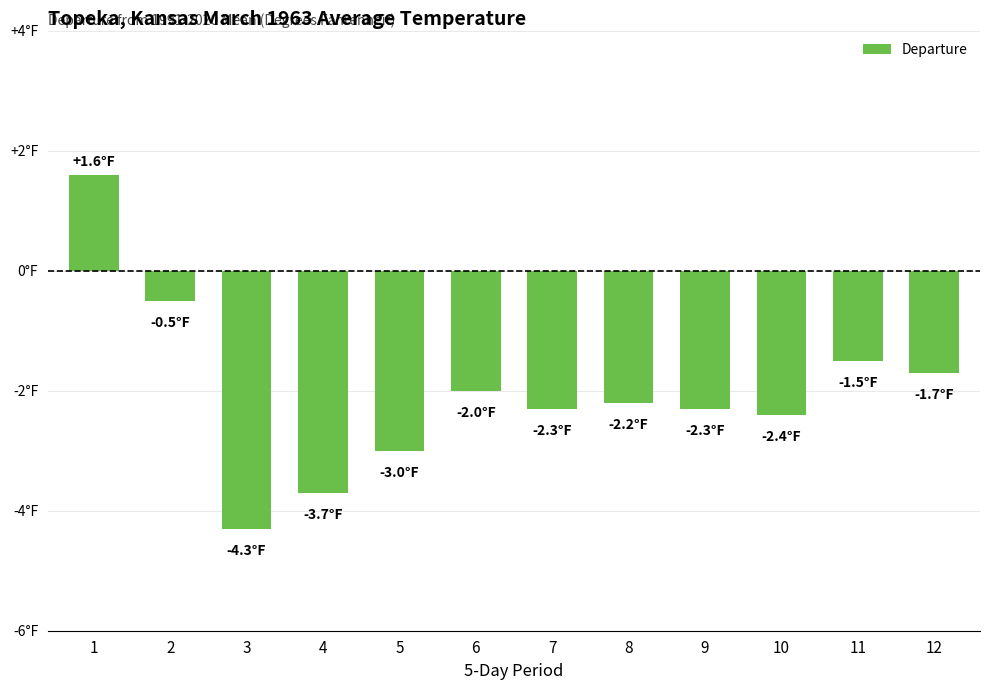

What is the value of the 7th bar from the left?

-2.3